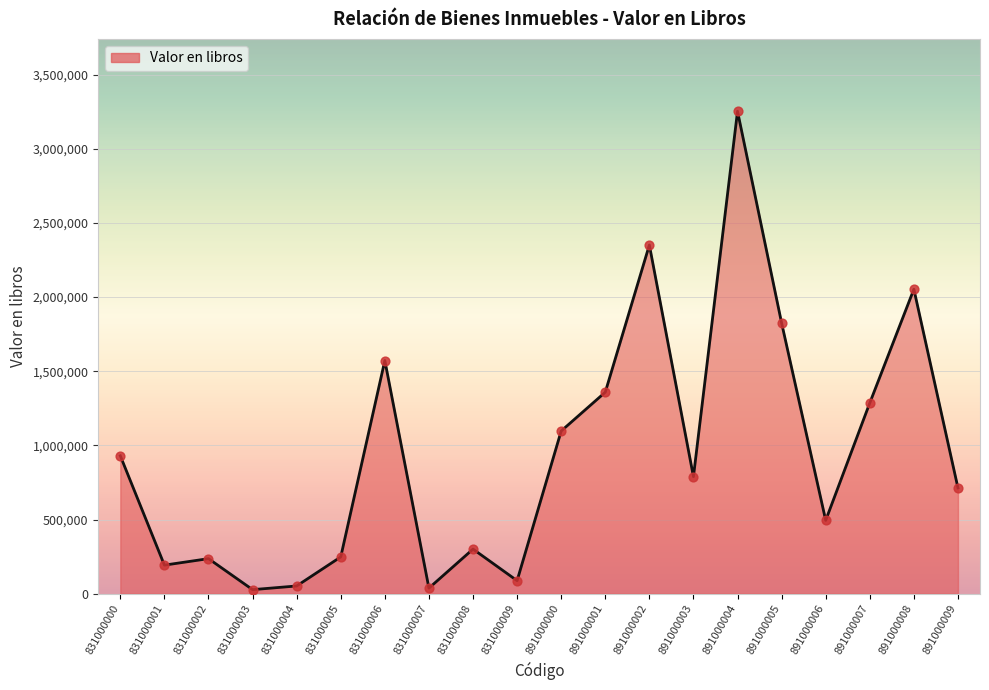

Which has a higher value, 891000001 or 891000003?

891000001